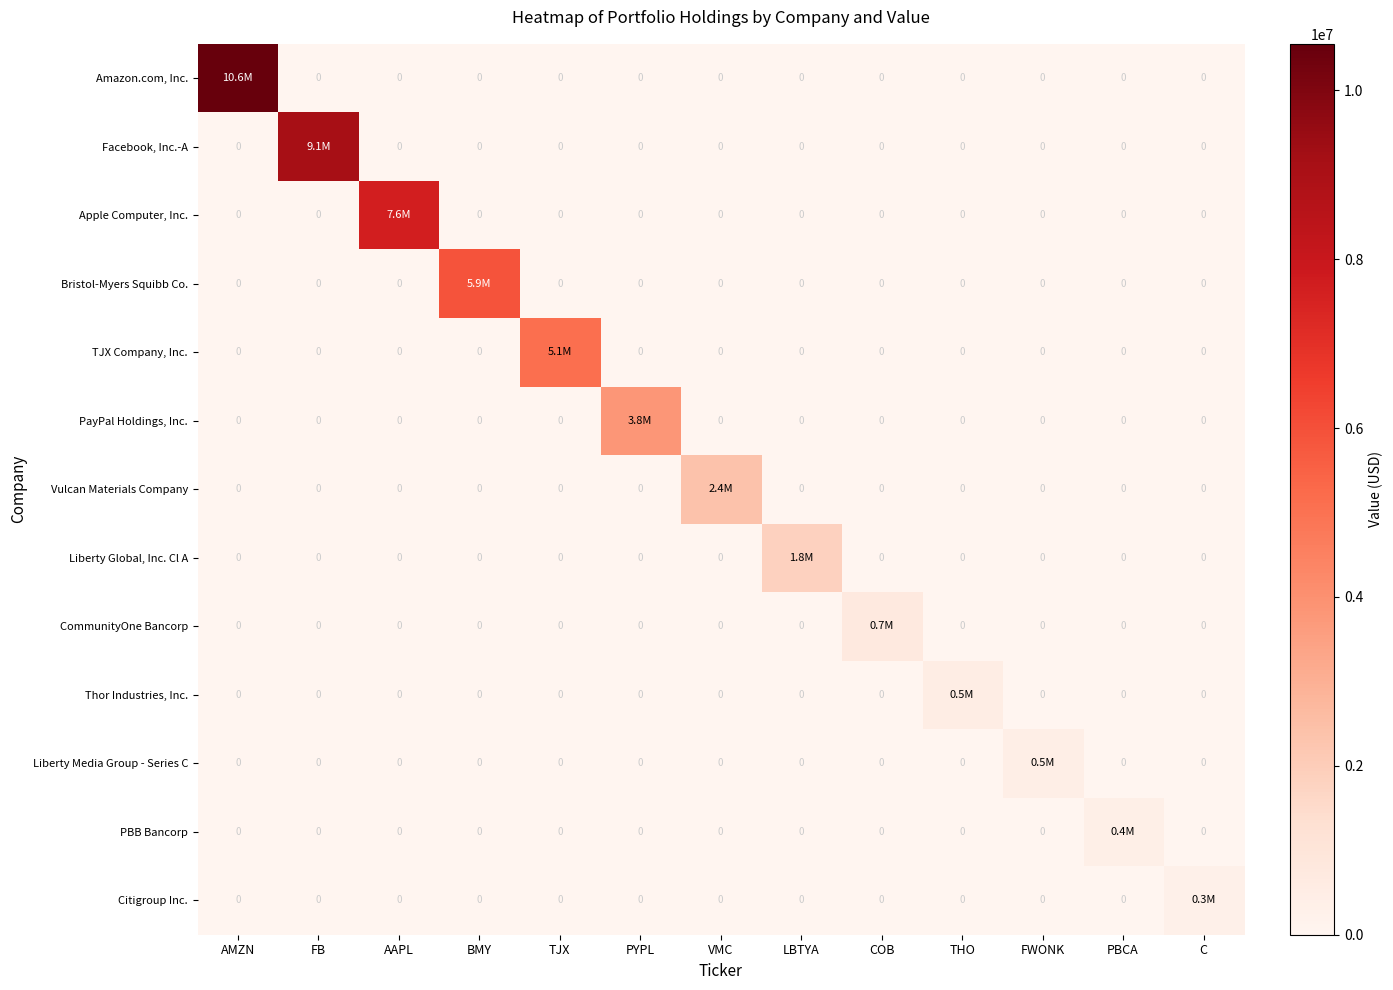

True or false: Liberty Media Group - Series C has a value of 0 at LBTYA.

True